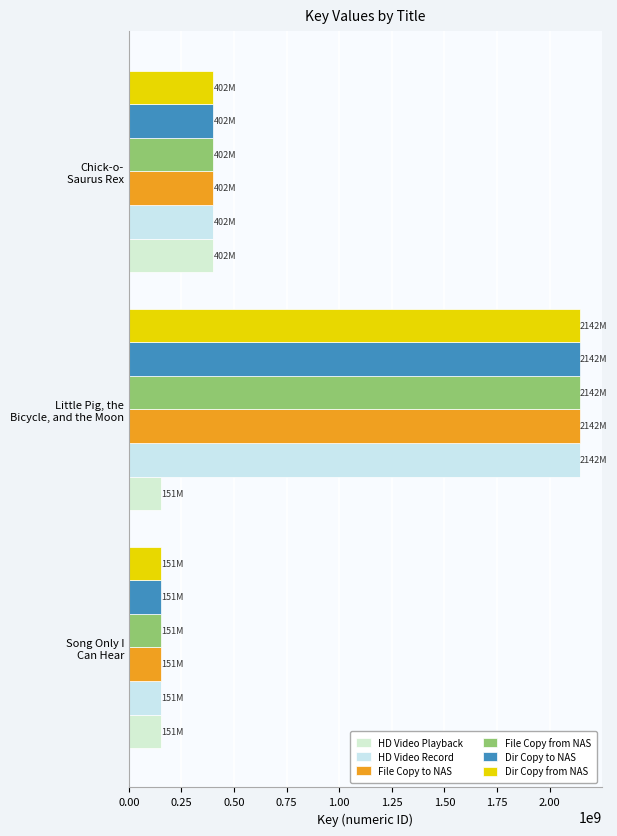

Reading left to right, extract all data points from this chart.

HD Video Playback: 151467786	151467786	401900807
HD Video Record: 151467786	2142053024	401900807
File Copy to NAS: 151467786	2142053024	401900807
File Copy from NAS: 151467786	2142053024	401900807
Dir Copy to NAS: 151467786	2142053024	401900807
Dir Copy from NAS: 151467786	2142053024	401900807